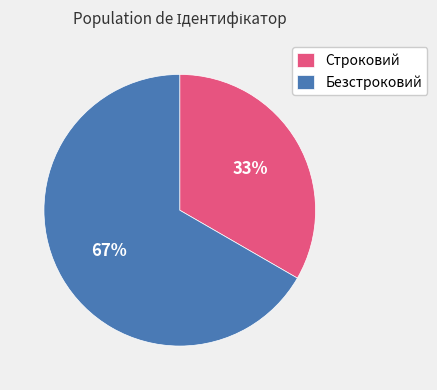

To the nearest percent, what is the combined percentage of Строковий and Безстроковий?

100%